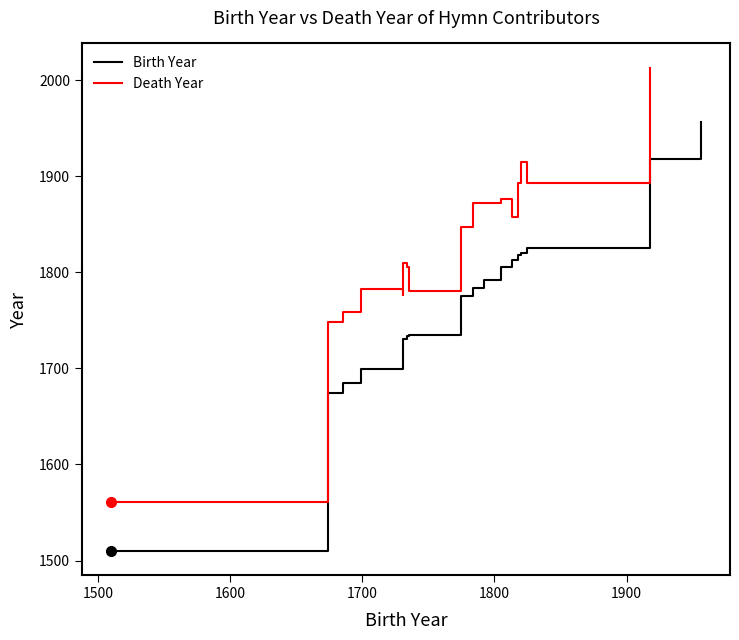

Does the chart display data point markers on the line(s)?

No